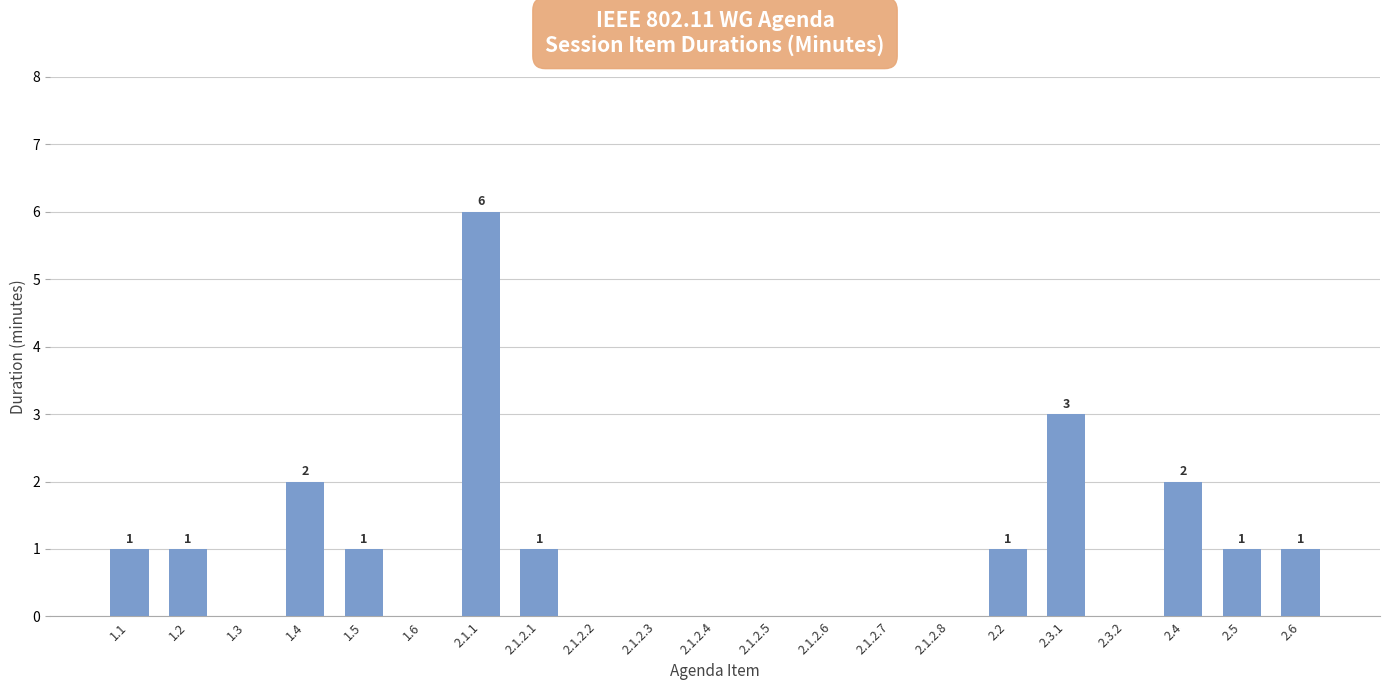

How many distinct data groups are displayed?

1